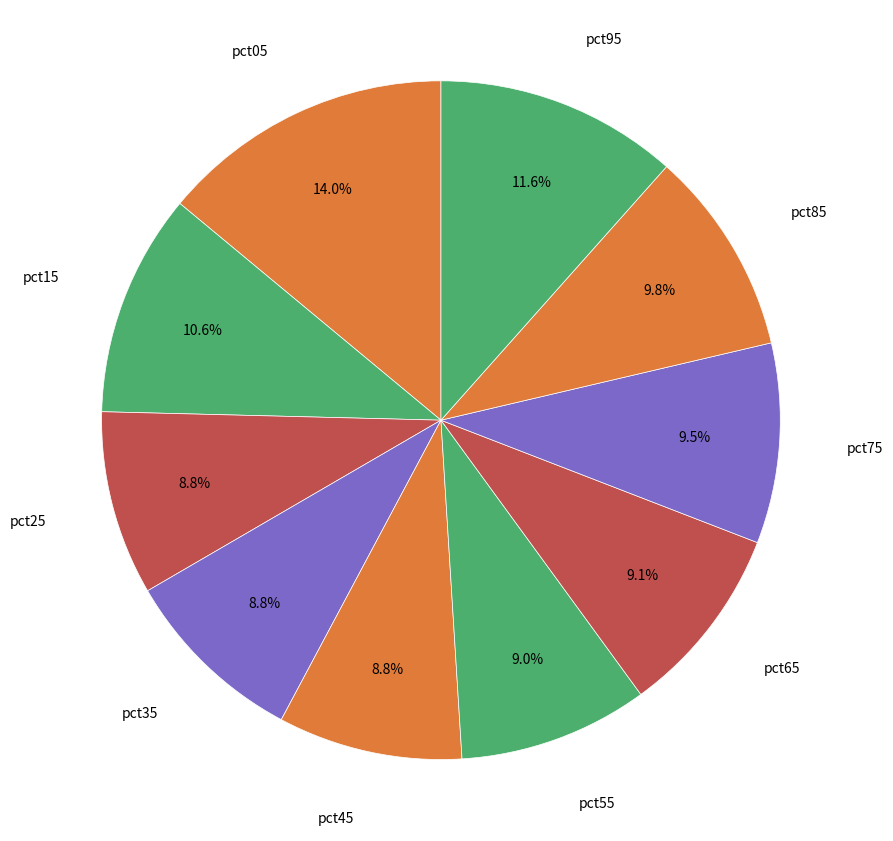

Rank the categories by value from lowest to highest.

pct25, pct45, pct35, pct55, pct65, pct75, pct85, pct15, pct95, pct05